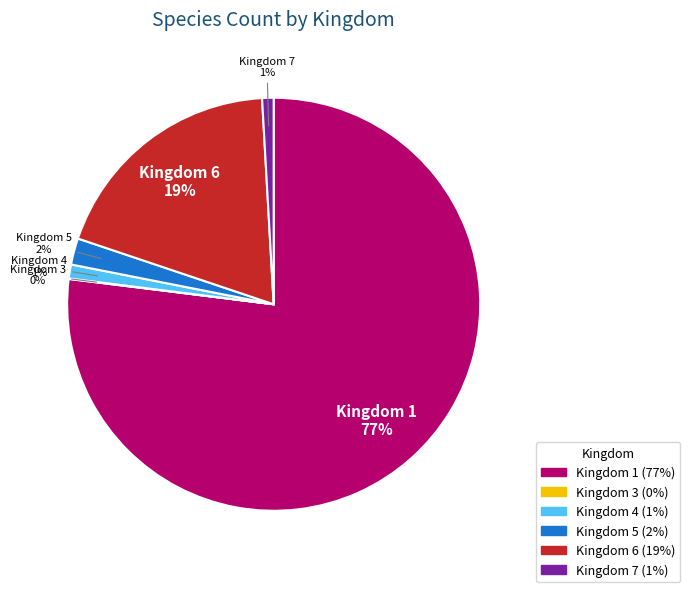

To the nearest percent, what is the average slice percentage?

17%